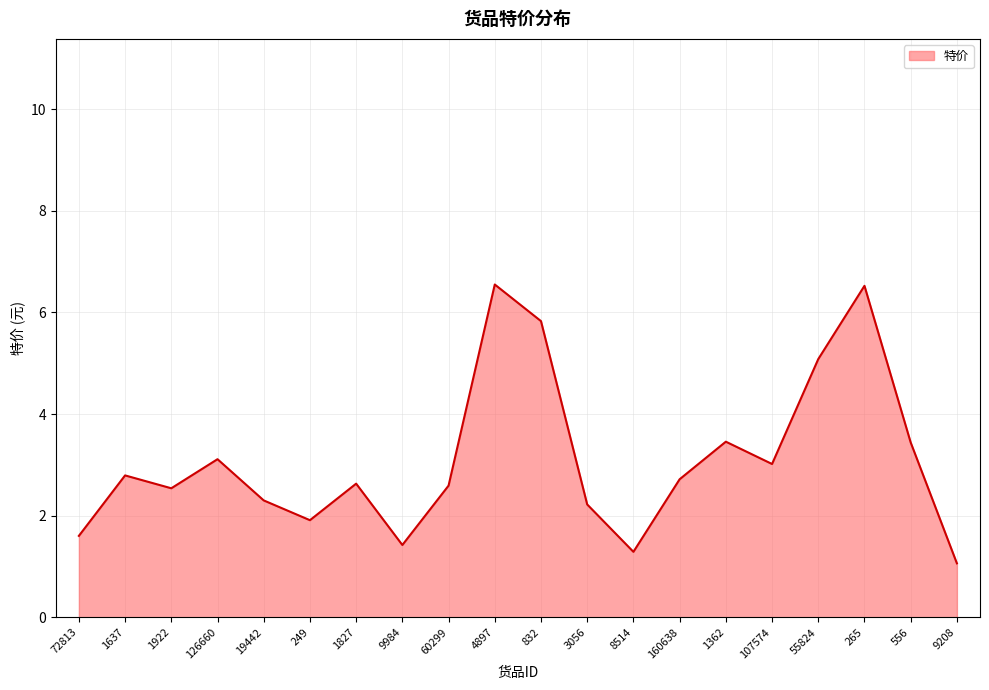

Is it true that the value at 9208 is 1.7?

False